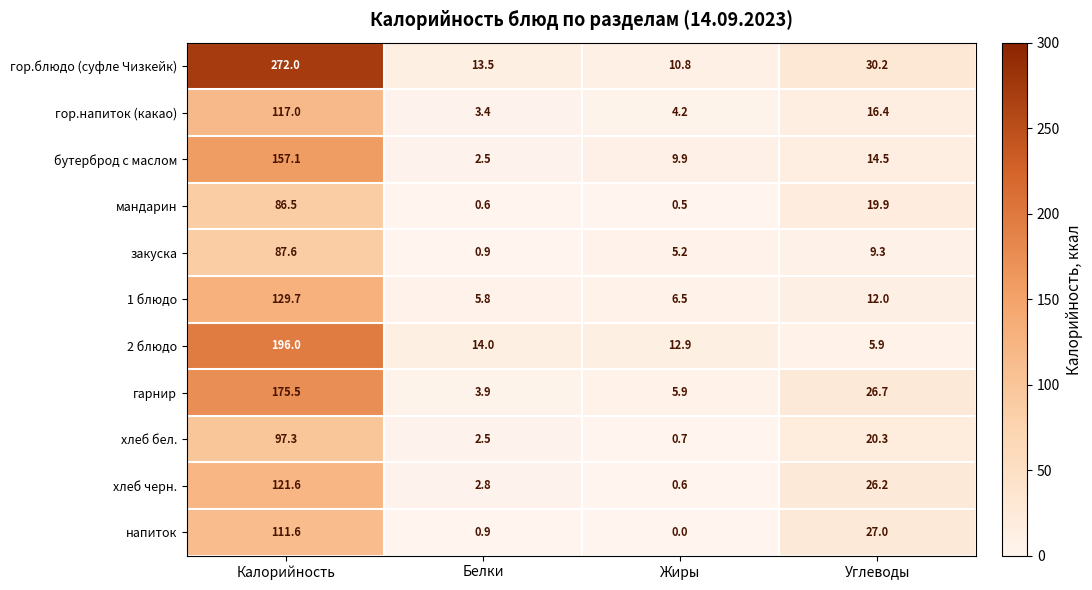

The 2 блюдо series shows 63.7 at Калорийность. True or false?

False